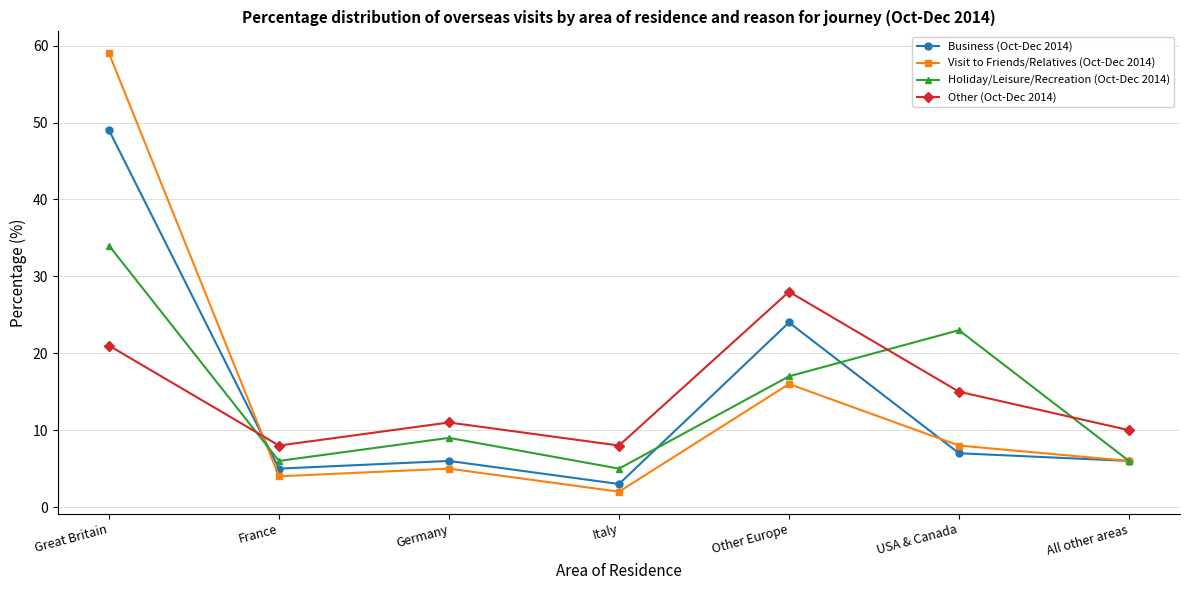

Which category has the lowest value in the Visit to Friends/Relatives (Oct-Dec 2014) series?

Italy